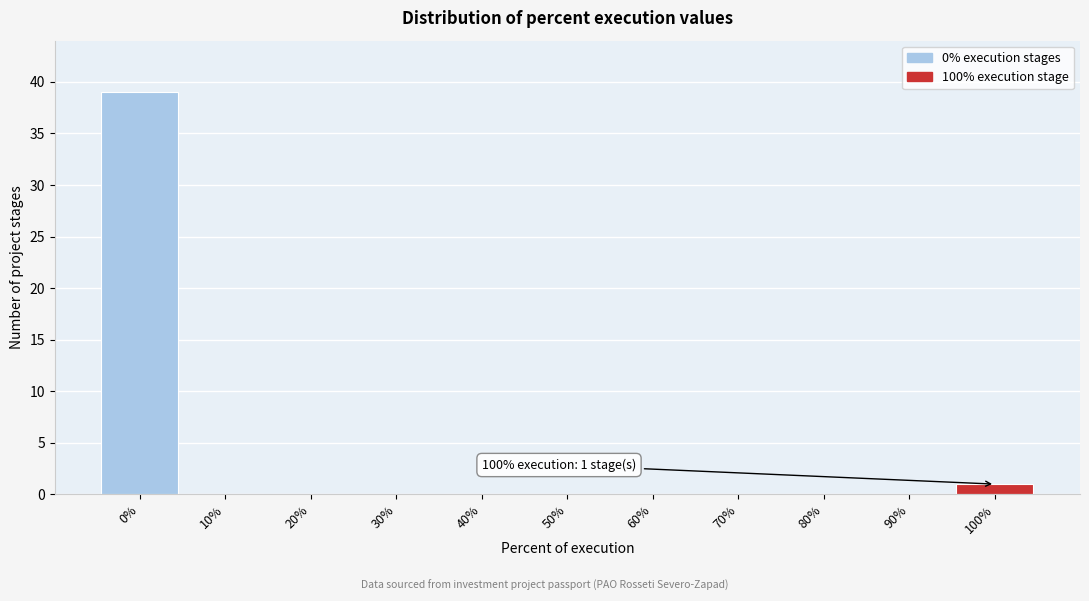

Which range on the x-axis has the tallest bar?

-5 to 5